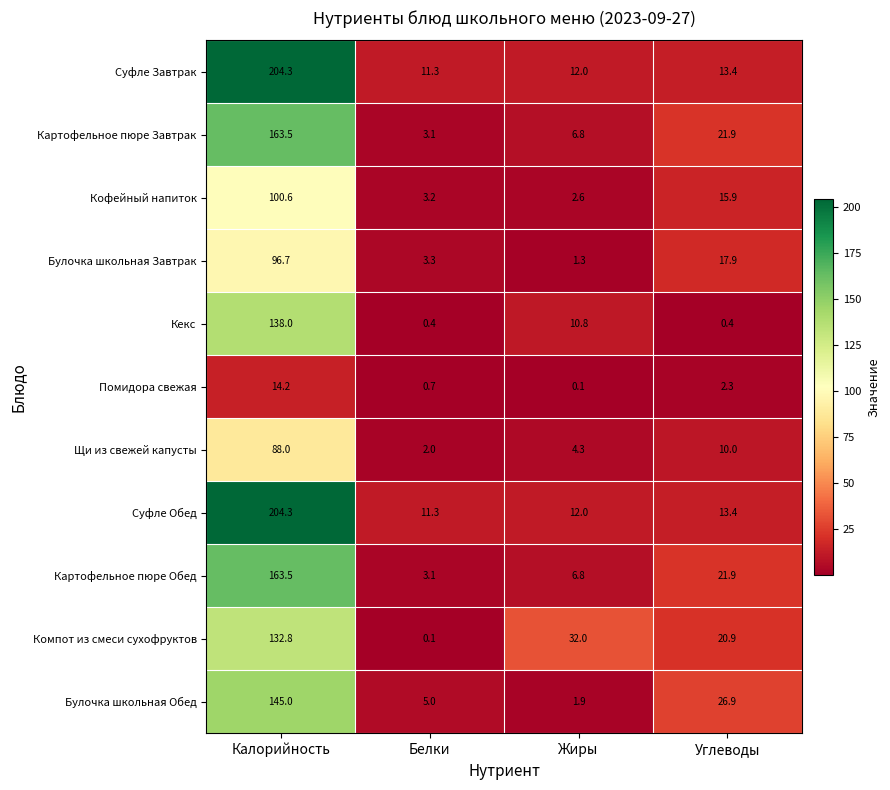

What is the total value across all series at Жиры?

90.6